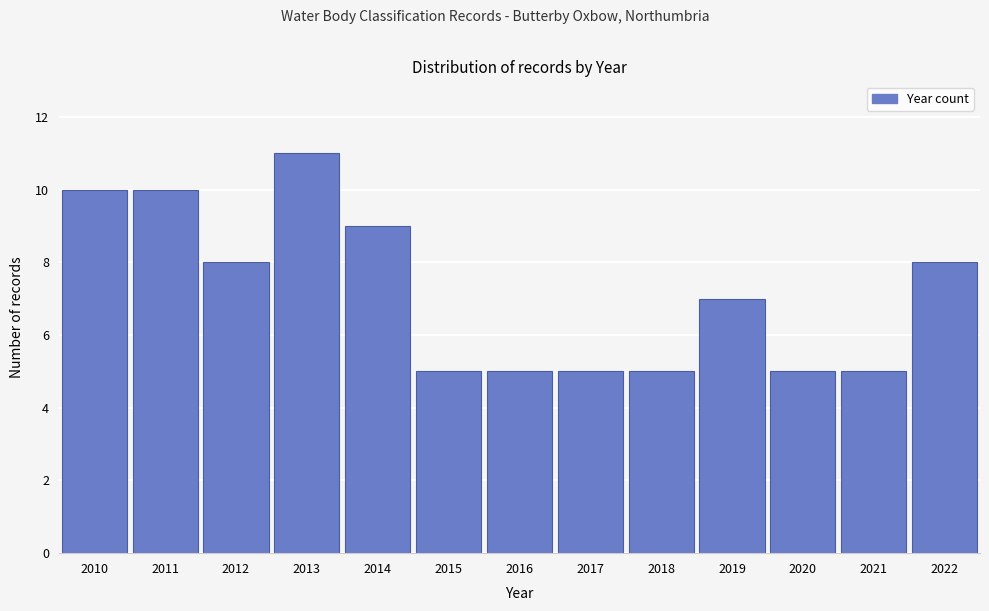

Reading left to right, list all the values displayed in this chart.

2010=10	2011=10	2012=8	2013=11	2014=9	2015=5	2016=5	2017=5	2018=5	2019=7	2020=5	2021=5	2022=8